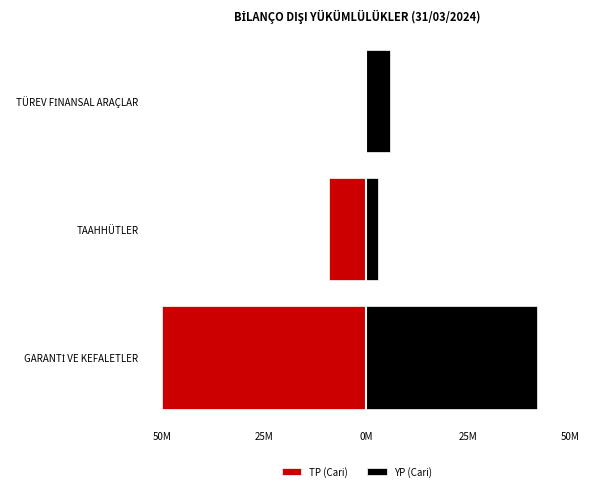

What is the difference between the maximum and minimum values in the TP (Cari) series?

49910051